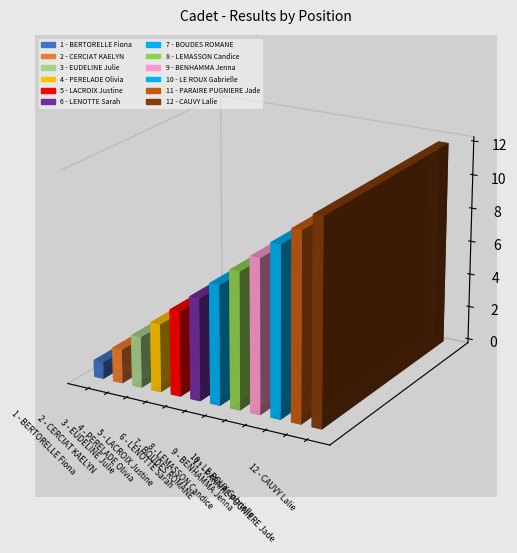

List the labels in order of value, smallest first.

BERTORELLE Fiona, CERCIAT KAELYN, EUDELINE Julie, PERELADE Olivia, LACROIX Justine, LENOTTE Sarah, BOUDES ROMANE, LEMASSON Candice, BENHAMMA Jenna, LE ROUX Gabrielle, PARAIRE PUGNIERE Jade, CAUVY Lalie